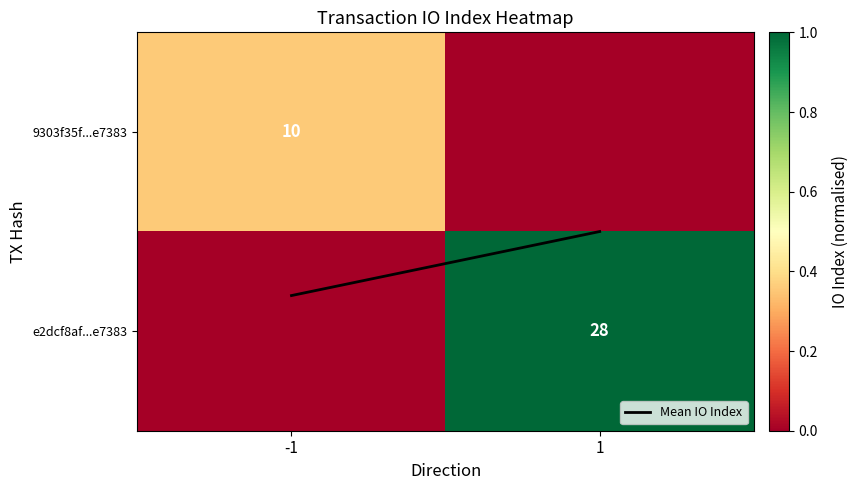

What is the difference between the 9303f35f...e7383 values at 1 and -1?

0.4